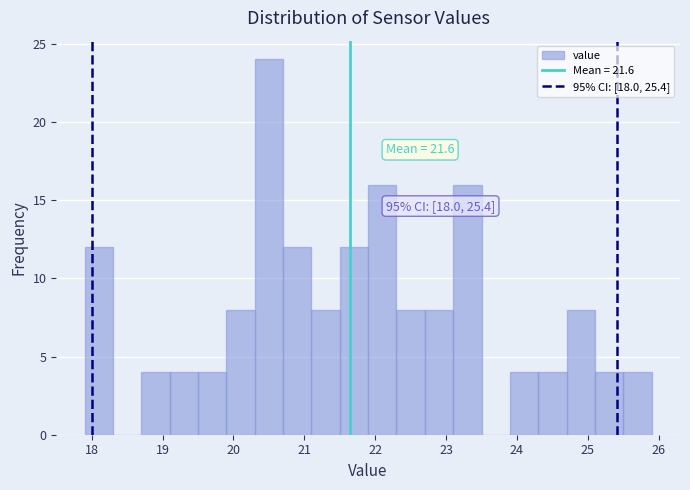

Which range on the x-axis has the tallest bar?

20.3 to 20.7